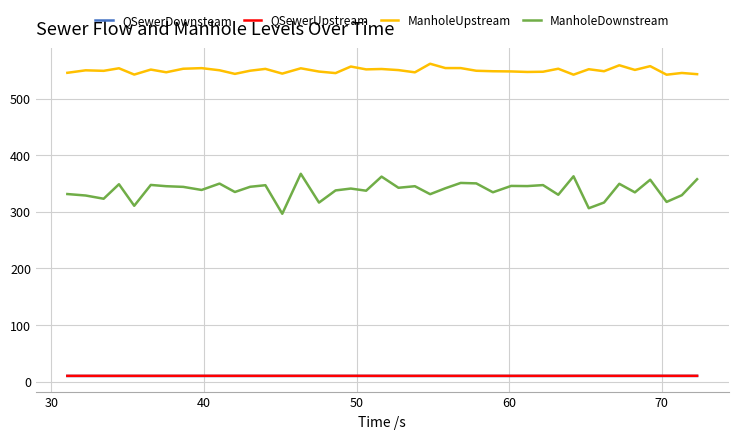

True or false: ManholeDownstream and ManholeUpstream intersect in this chart.

False